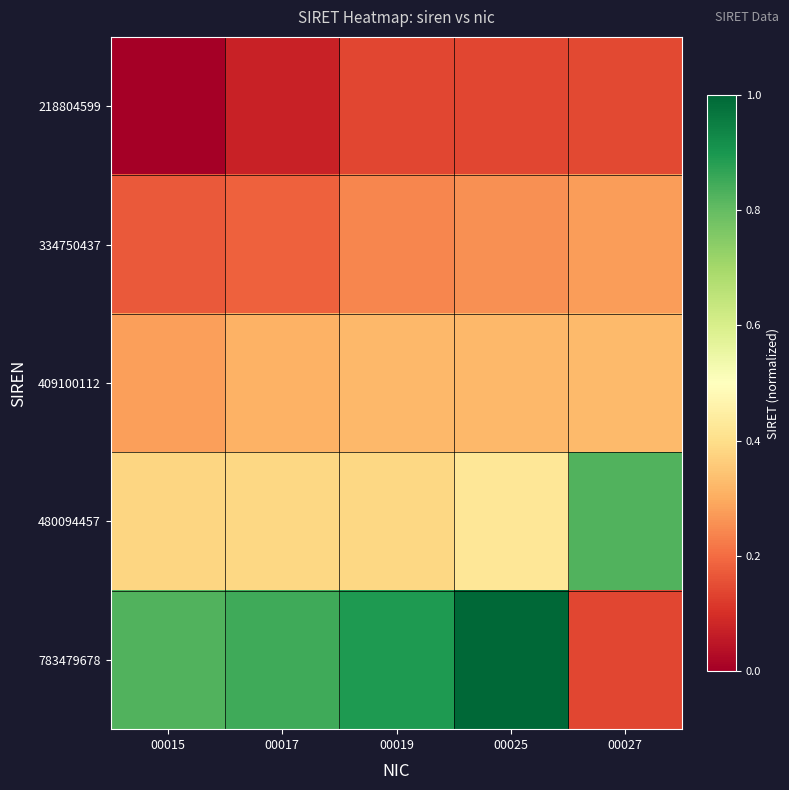

Reading left to right, extract all data points from this chart.

218804599: 00015=0.0	00017=0.1	00019=0.1	00025=0.1	00027=0.1
334750437: 00015=0.2	00017=0.2	00019=0.2	00025=0.3	00027=0.3
409100112: 00015=0.3	00017=0.3	00019=0.3	00025=0.3	00027=0.3
480094457: 00015=0.4	00017=0.4	00019=0.4	00025=0.4	00027=0.8
783479678: 00015=0.8	00017=0.8	00019=0.9	00025=1.0	00027=0.1